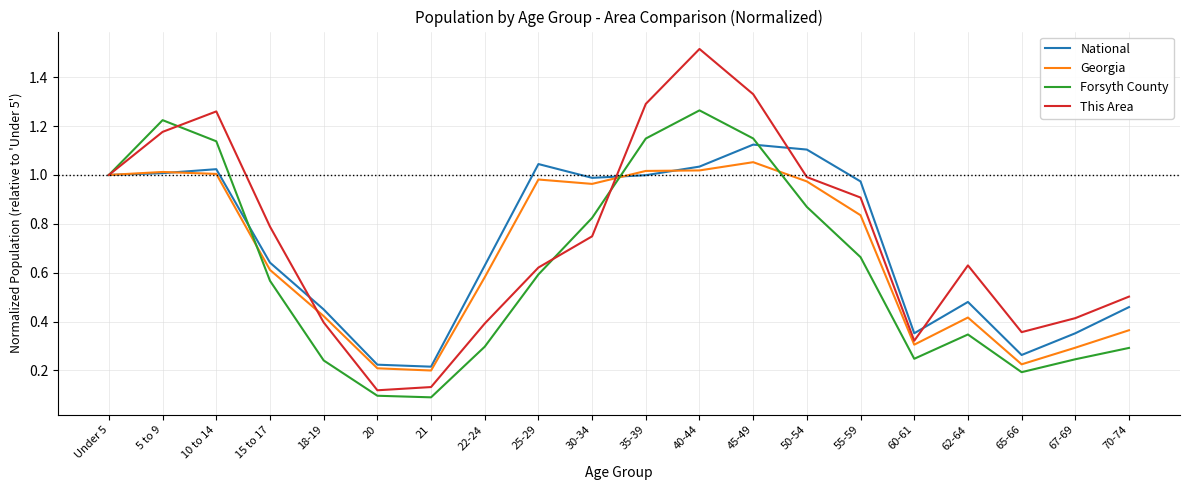

What position from the right is 21?

14